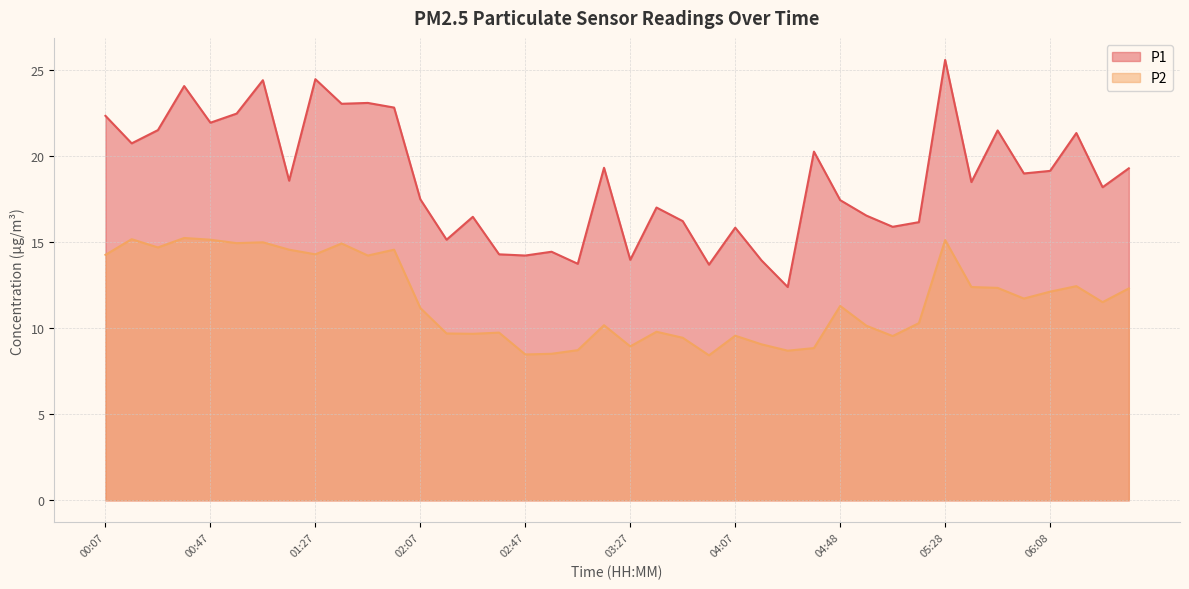

Count the number of data series in this chart.

2